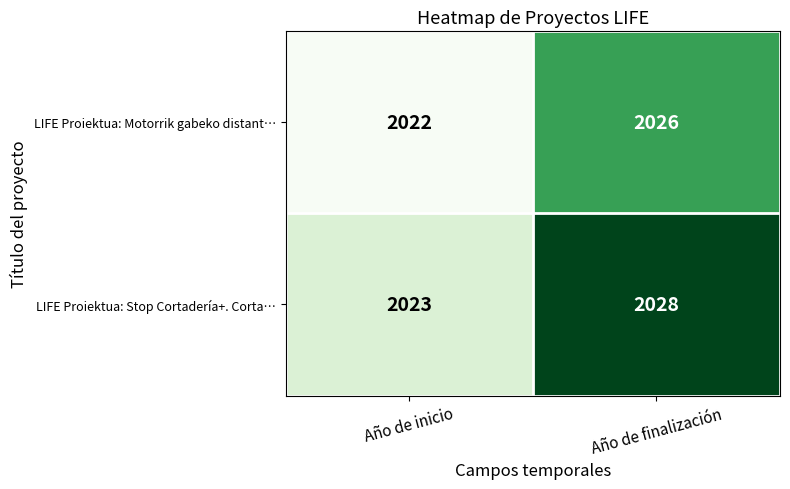

Reading left to right, transcribe all the data shown in this chart.

LIFE Proiektua: Motorrik gabeko distant…: Año de inicio=2022	Año de finalización=2026
LIFE Proiektua: Stop Cortadería+. Corta…: Año de inicio=2023	Año de finalización=2028